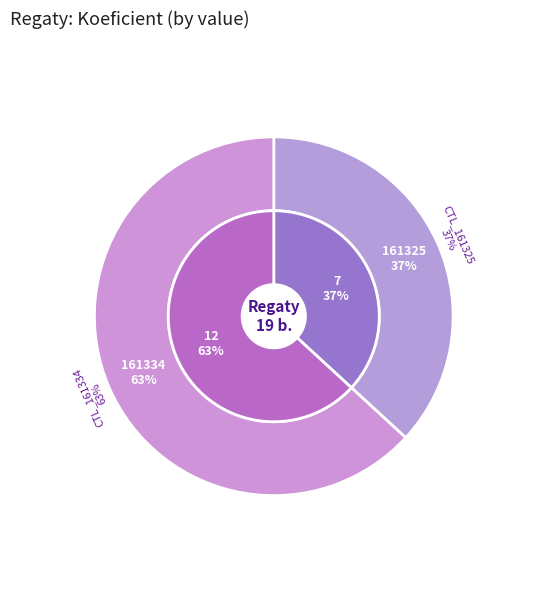

What is the largest slice in the pie chart?

161334